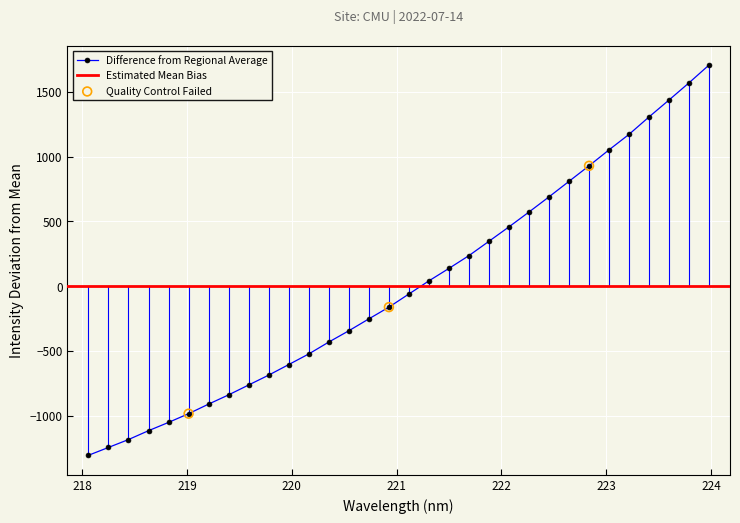

What is the change in value from 221.4993 to 223.0264?

+915.4